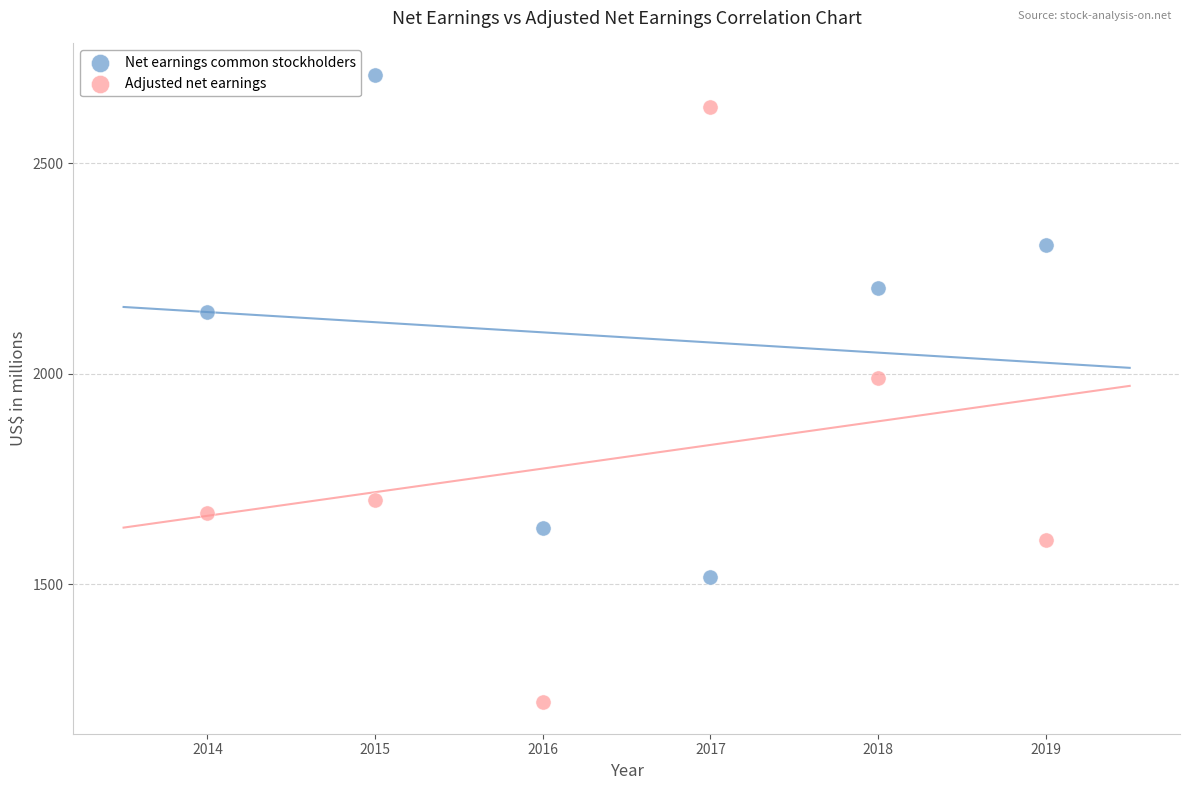

Which series has the largest Y range (max minus min)?

Adjusted net earnings